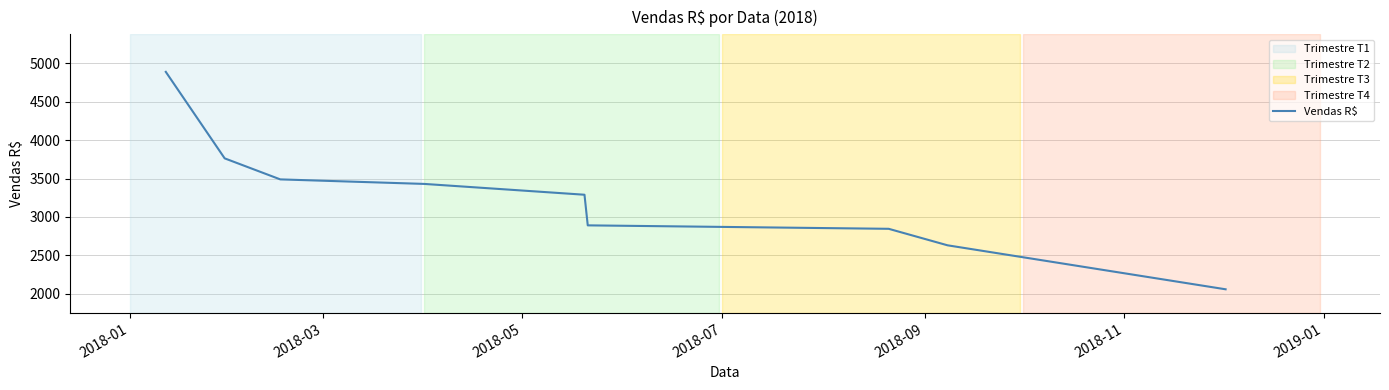

What is the smallest value displayed?

2057